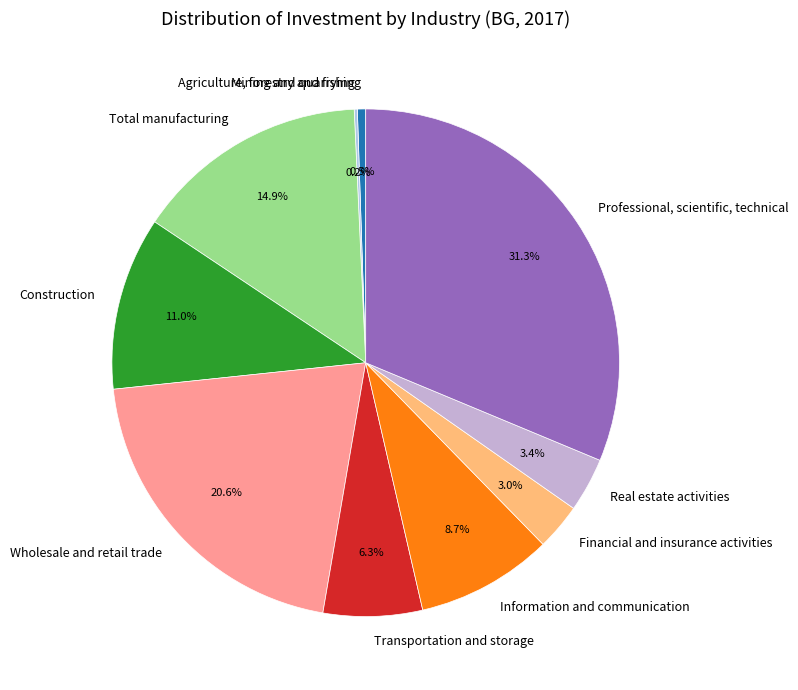

Which has a higher value, Information and communication or Wholesale and retail trade?

Wholesale and retail trade